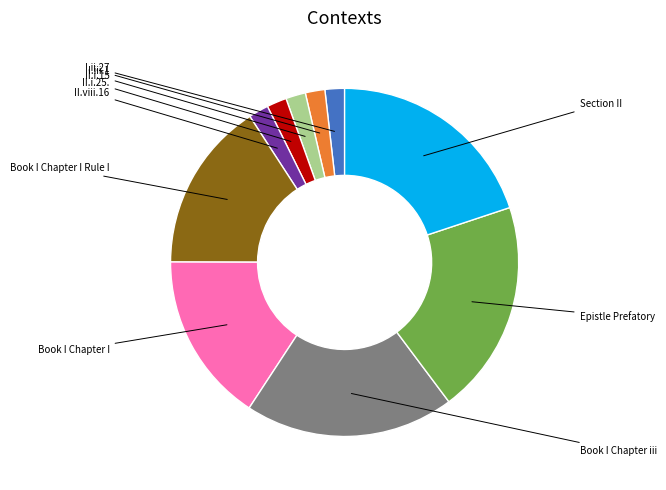

Is there any slice that represents more than half of the pie?

No